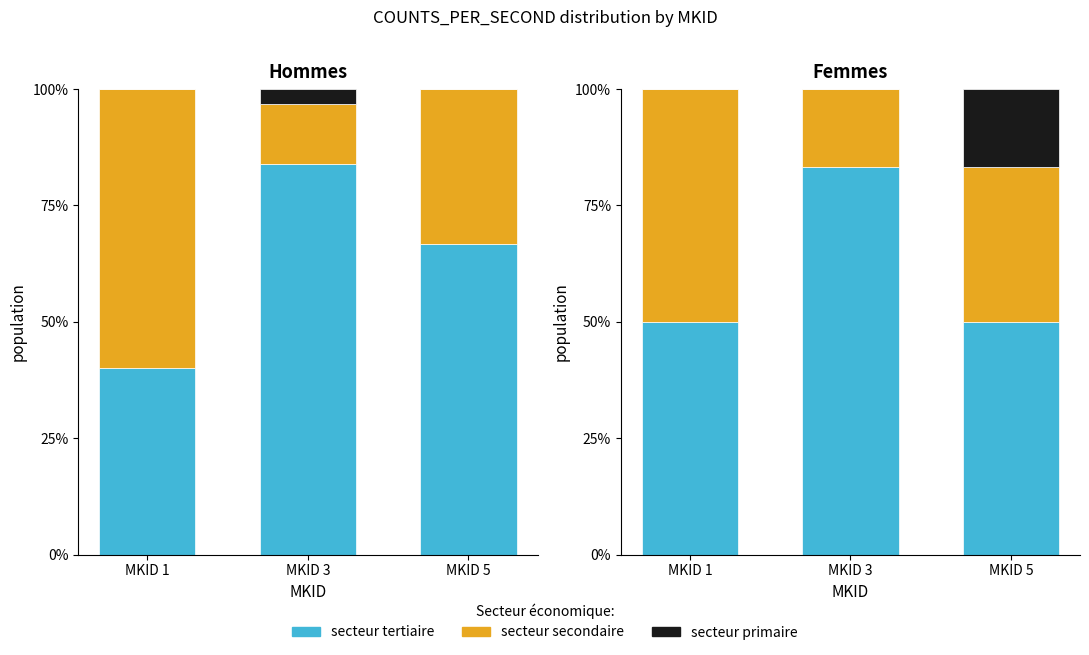

List the series in order of their peak value, highest first.

secteur tertiaire, secteur secondaire, secteur primaire